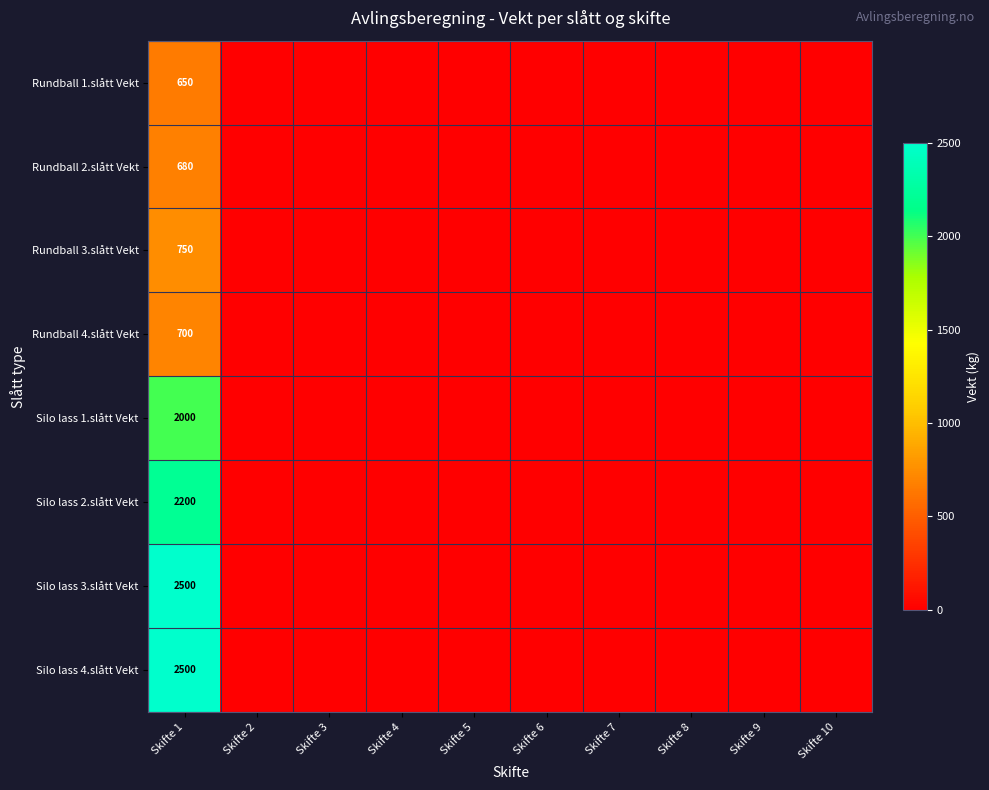

Which series has the largest total across all categories?

Silo lass 3.slått Vekt